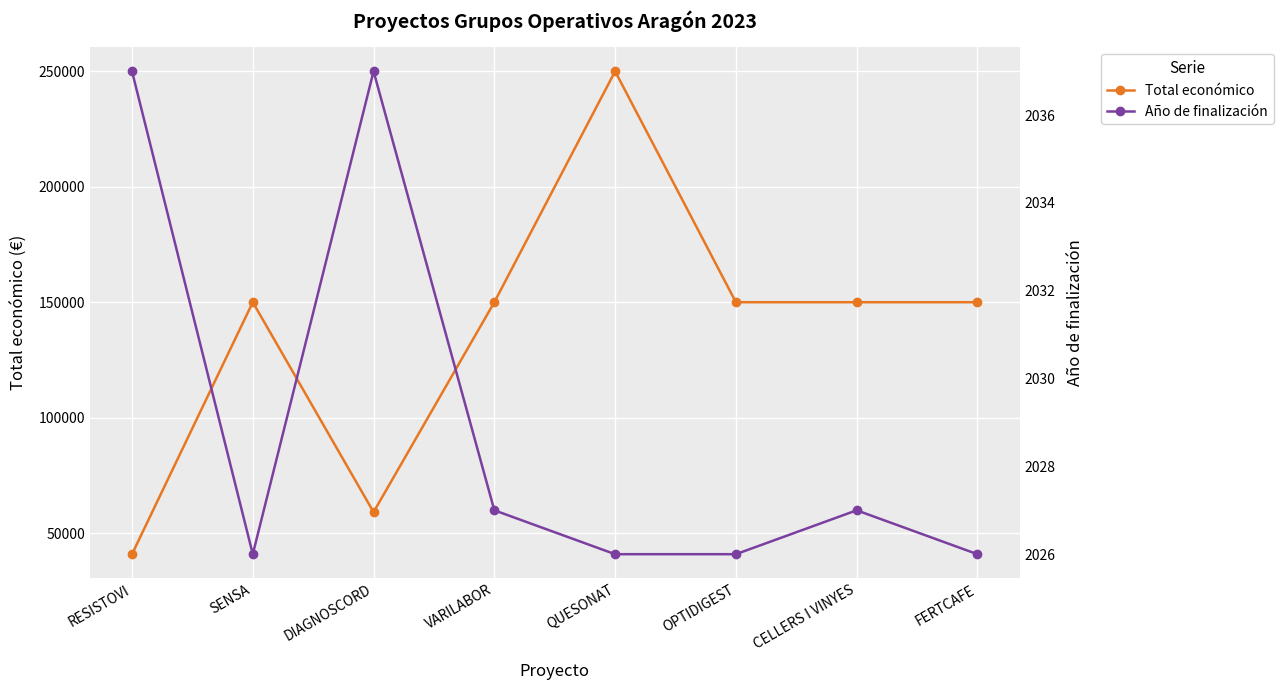

Where is the first local minimum for Año de finalización?

SENSA